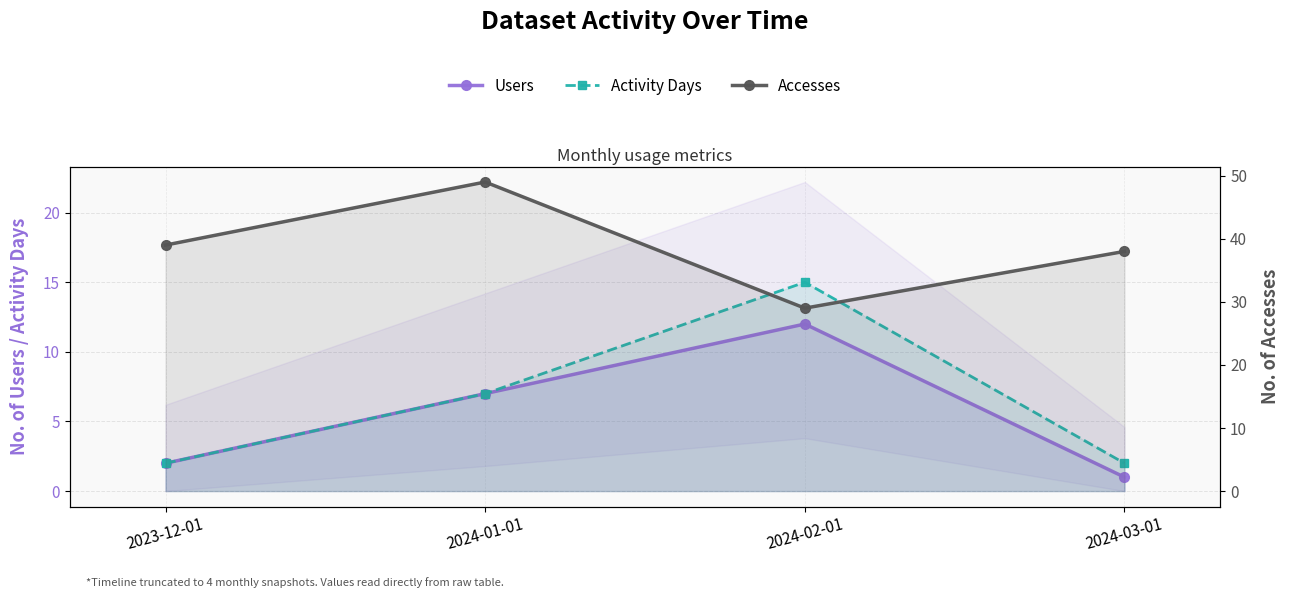

List the series in order of their peak value, lowest first.

Users, Activity Days, Accesses